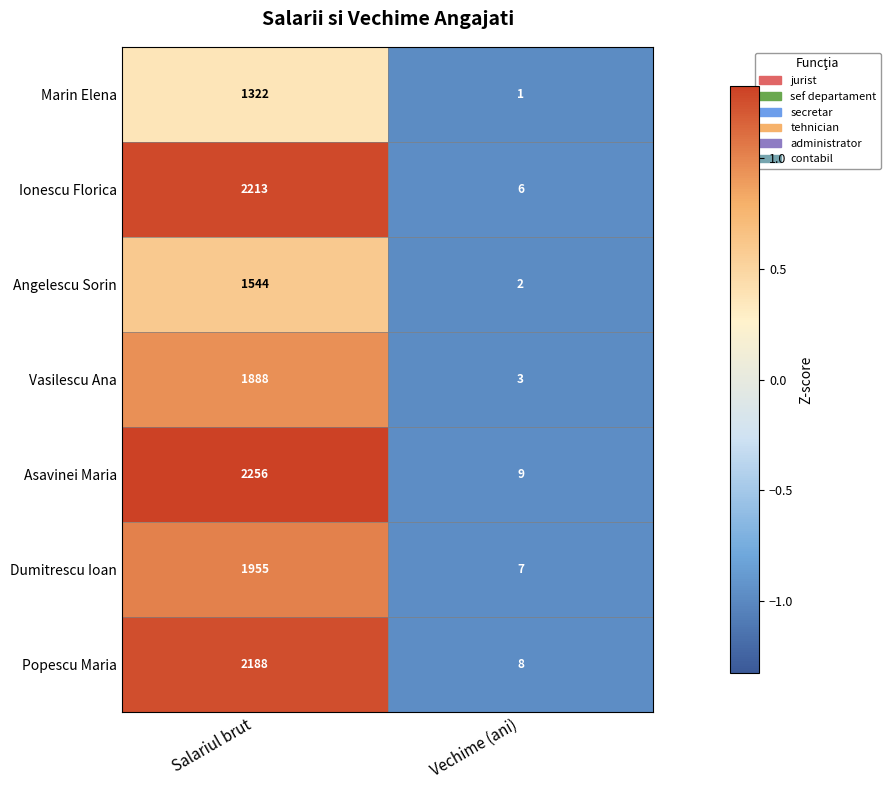

True or false: Angelescu Sorin has a value of 2 at Vechime (ani).

True